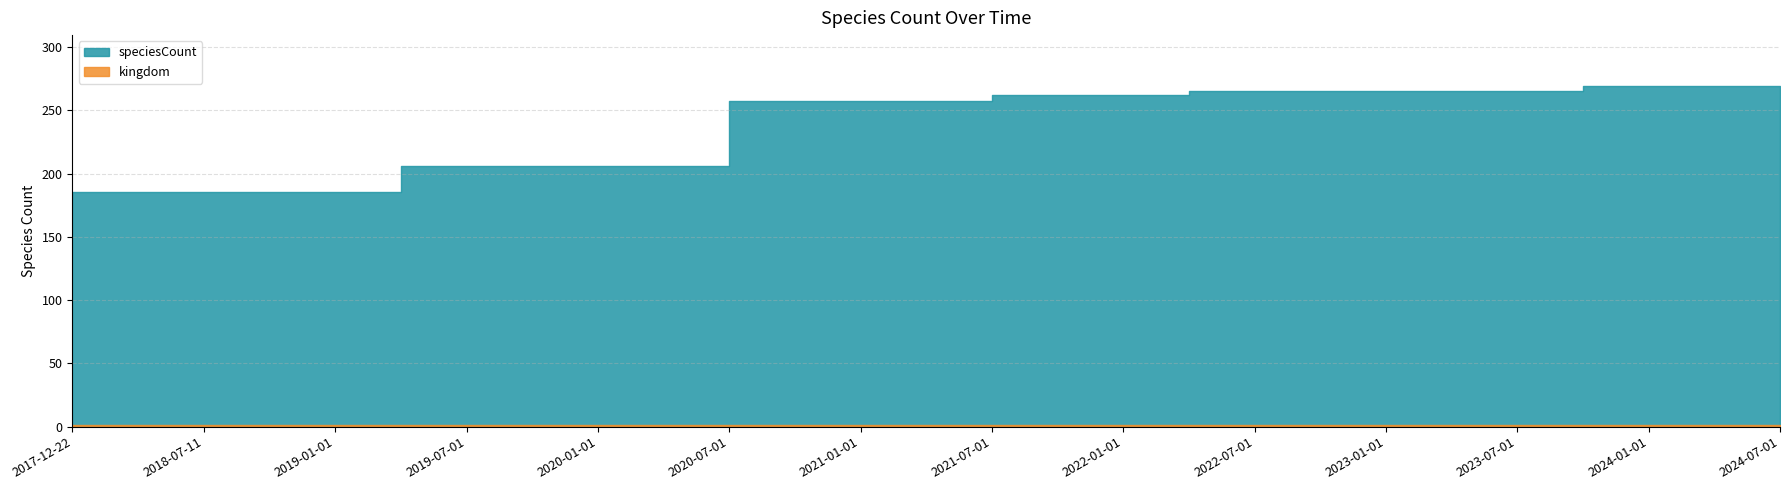

True or false: kingdom and speciesCount intersect in this chart.

False